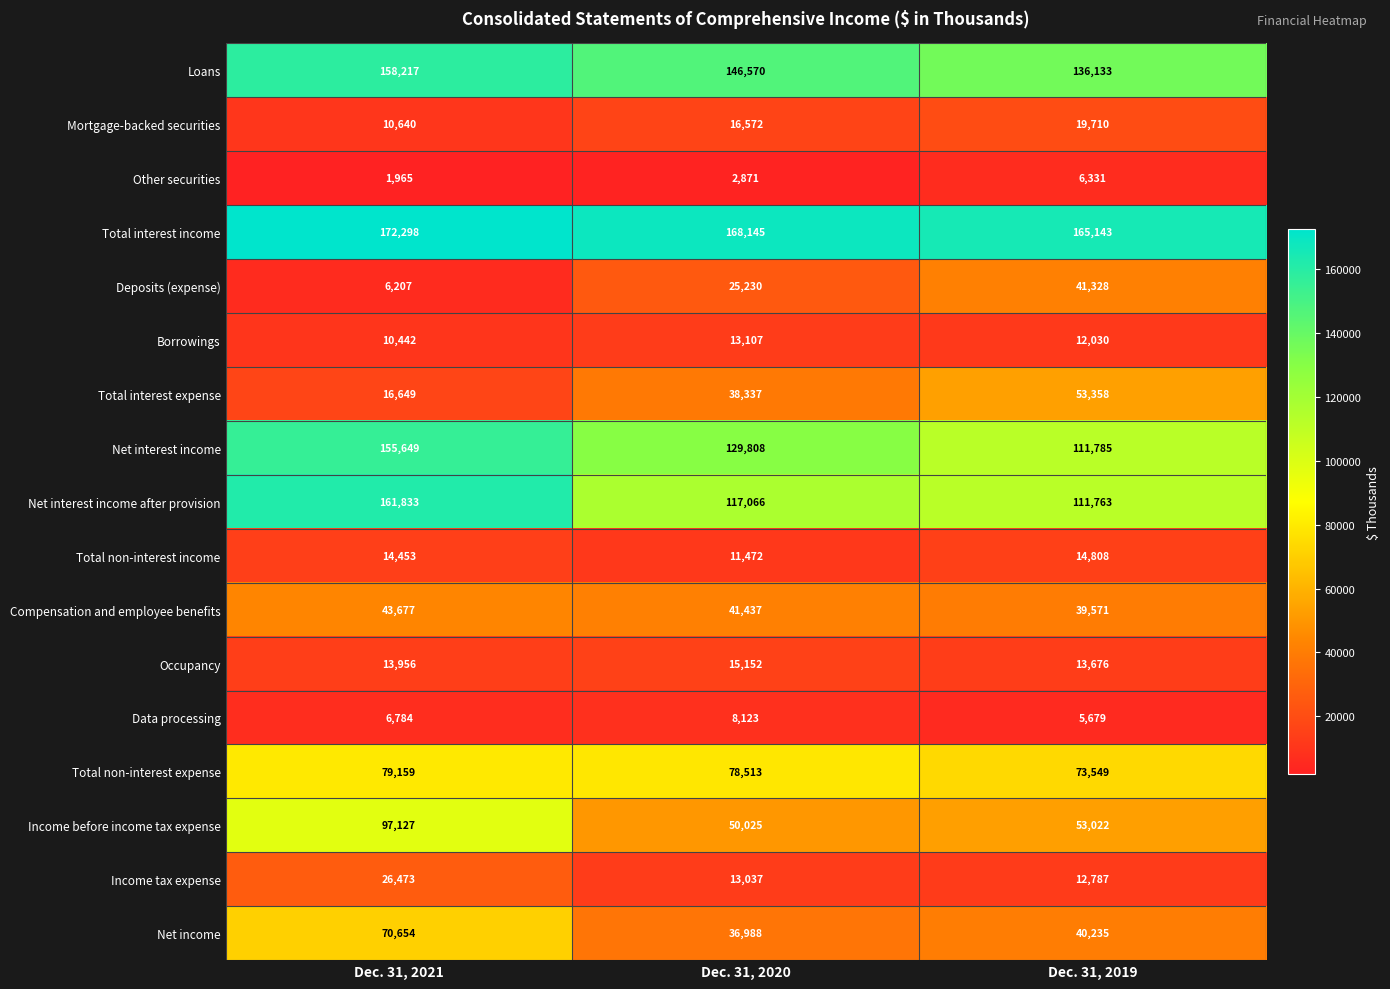

The Other securities series shows 6331 at Dec. 31, 2019. True or false?

True